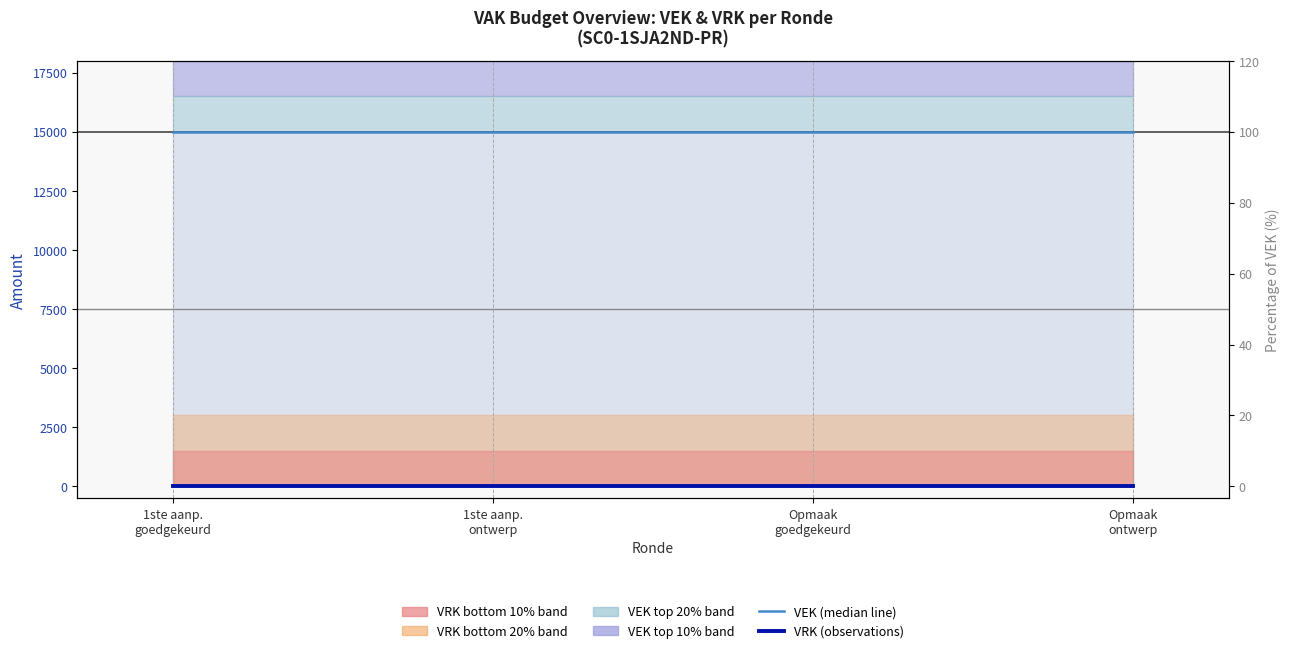

Which series has the largest total across all categories?

VEK (median line)